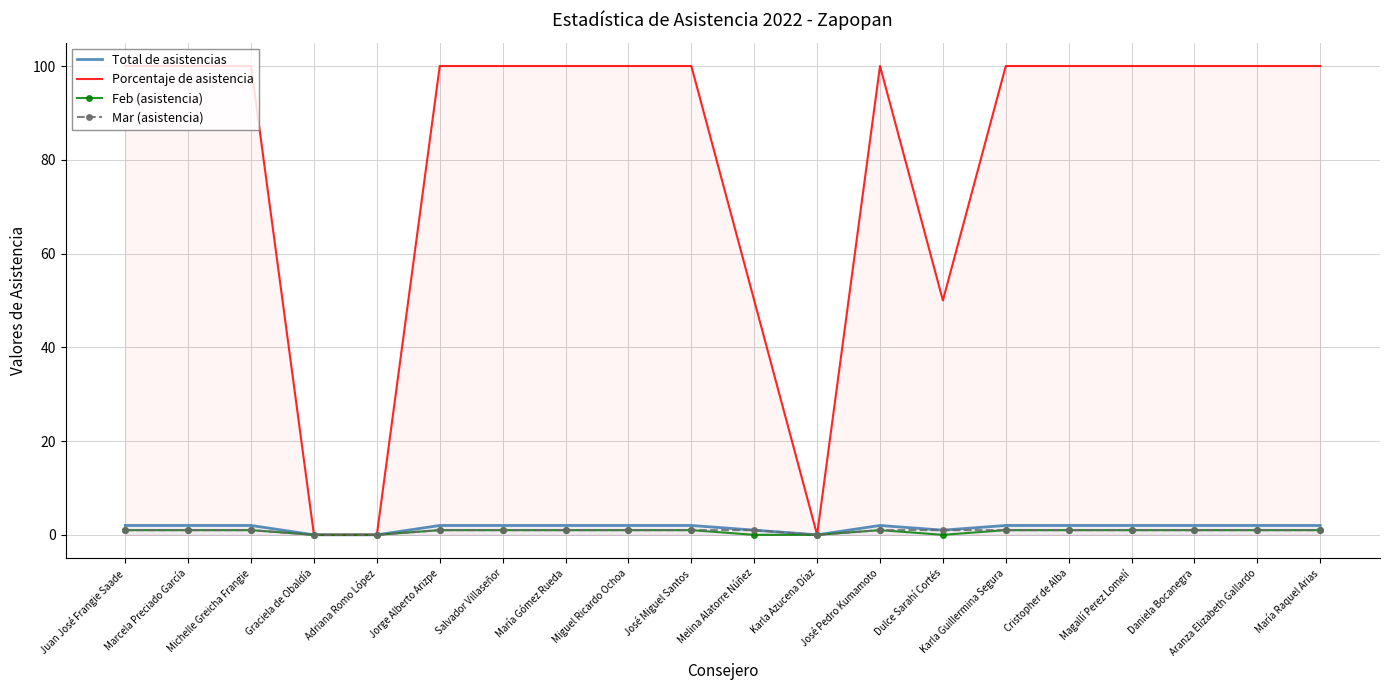

True or false: Mar (asistencia) and Porcentaje de asistencia intersect in this chart.

False